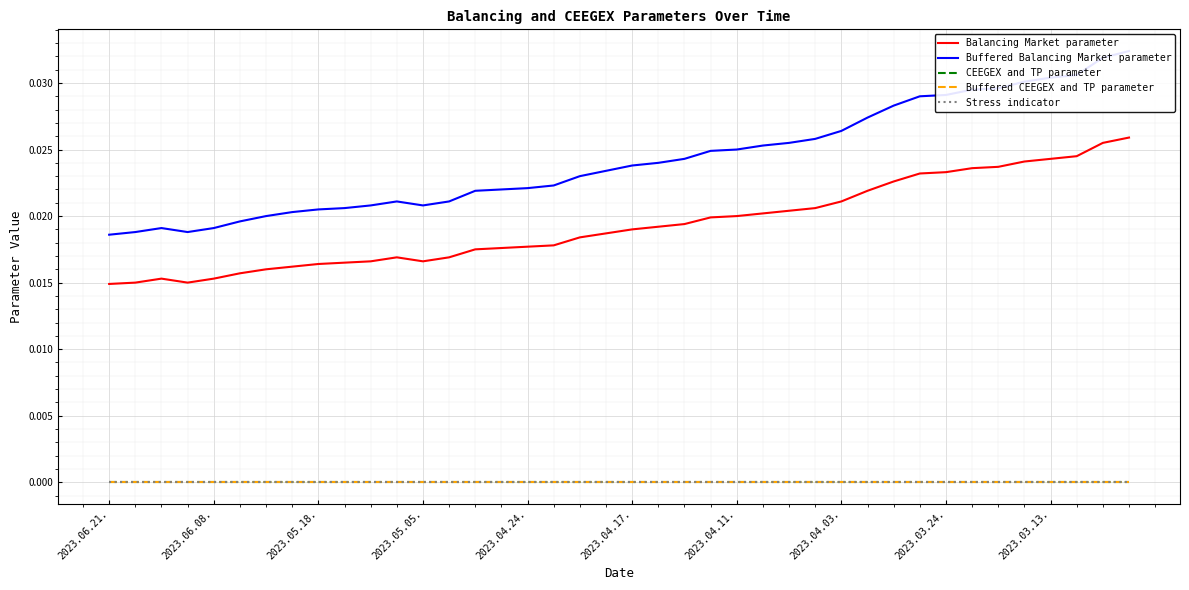

True or false: Buffered Balancing Market parameter and Balancing Market parameter cross at least once.

False